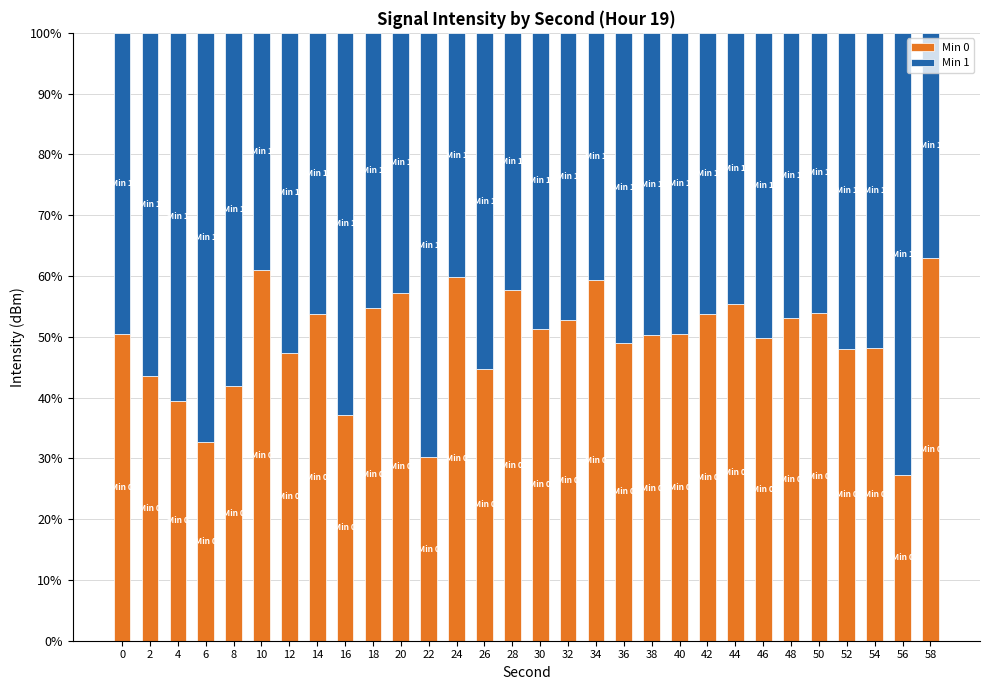

What is the total value across all series at 0?

100.0